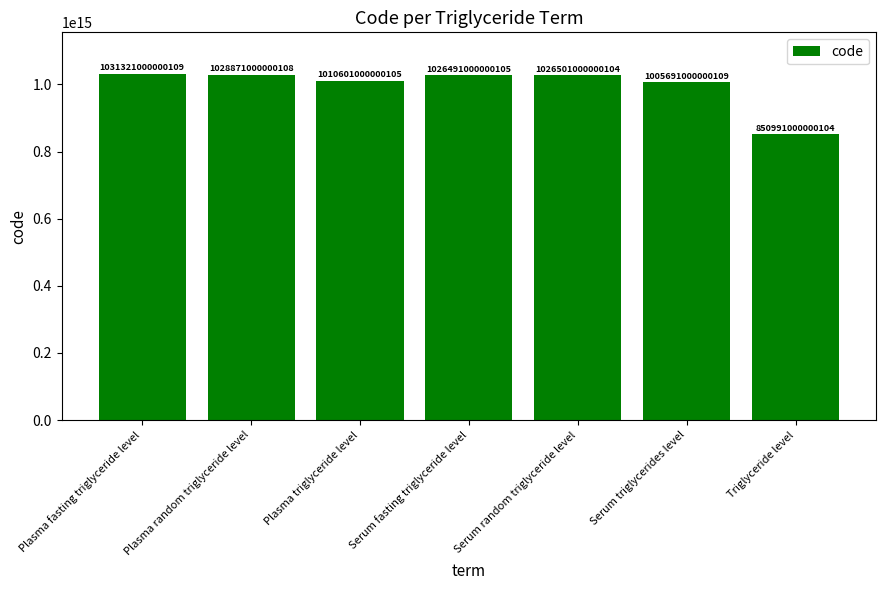

Rank the categories by value from highest to lowest.

Plasma fasting triglyceride level, Plasma random triglyceride level, Serum random triglyceride level, Serum fasting triglyceride level, Plasma triglyceride level, Serum triglycerides level, Triglyceride level